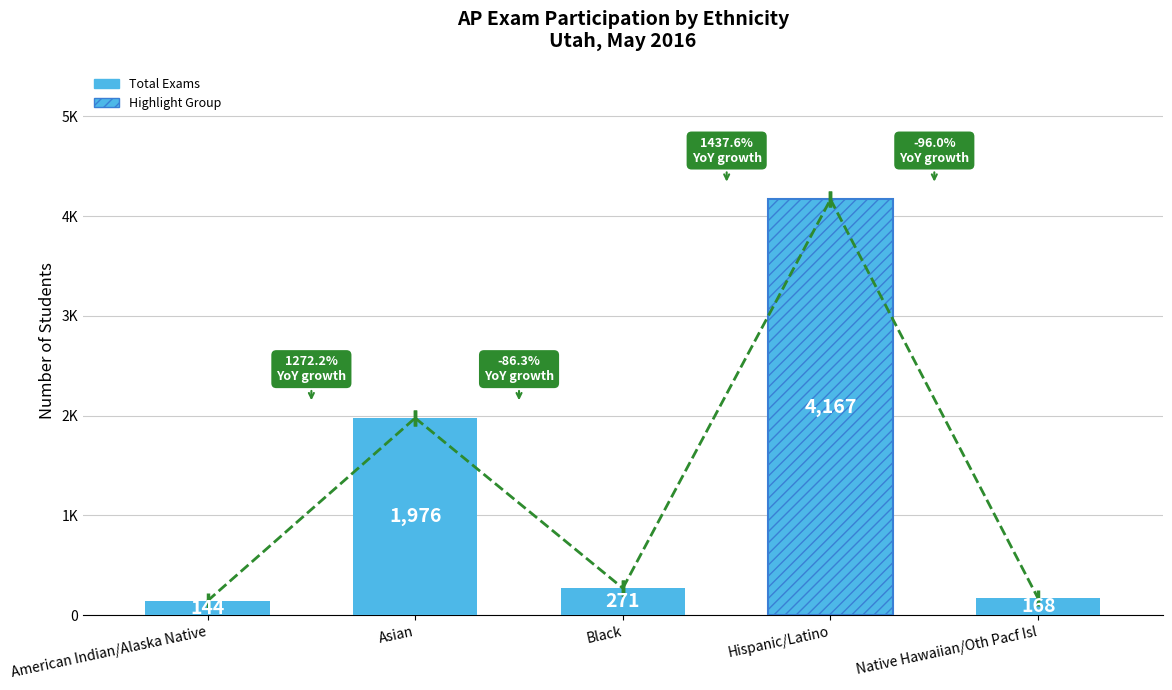

Is it true that the value at ASIAN is 681?

False